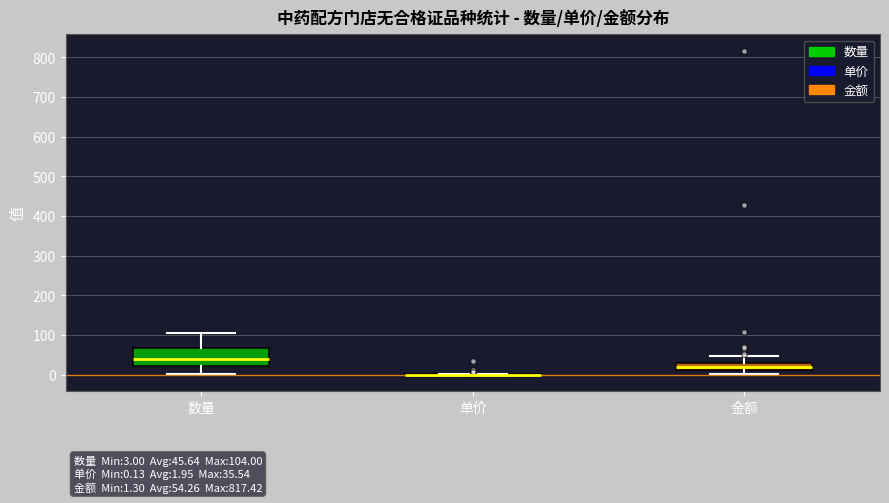

Comparing the boxes themselves (not the whiskers), which one is the tallest?

数量